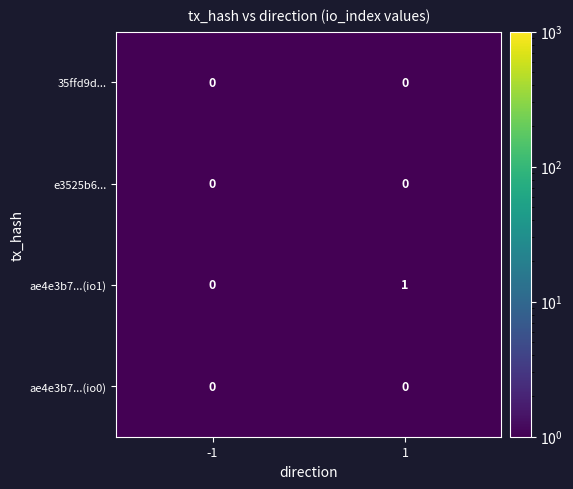

Between -1 and 1, which series saw the biggest shift?

ae4e3b7...(io1)